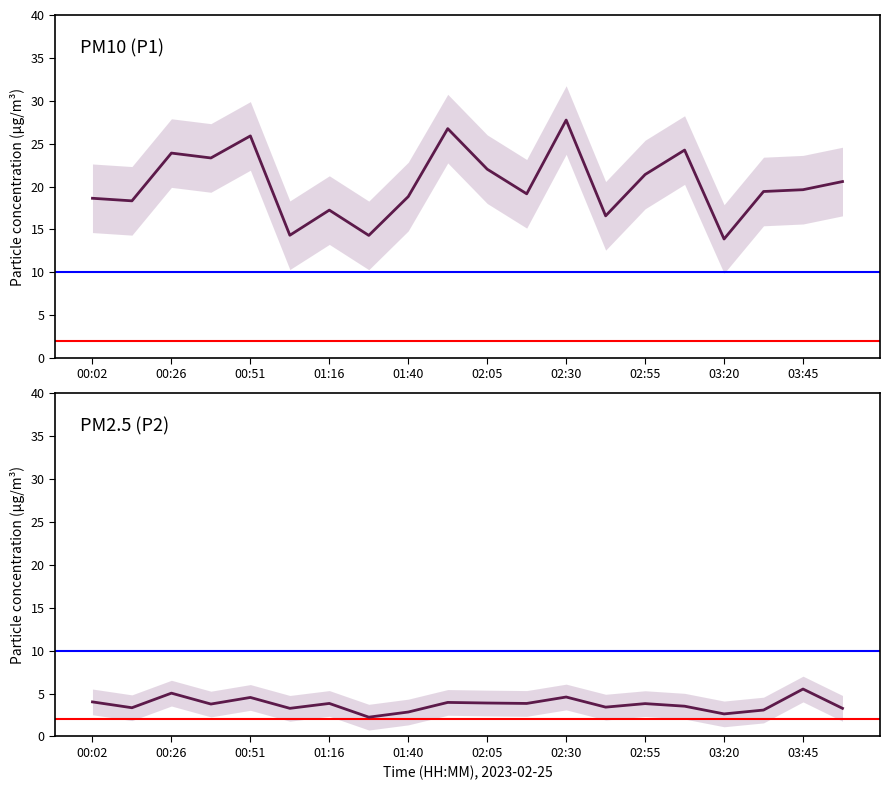

Read the PM10 (P1) value at 15.

24.2